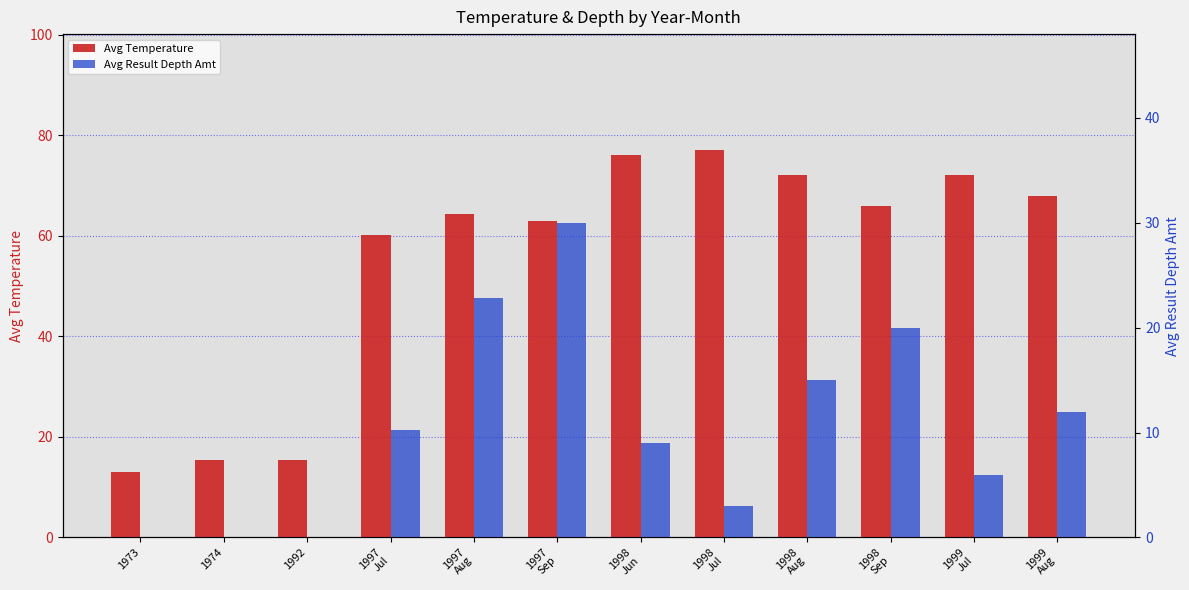

Reading left to right, transcribe all the data shown in this chart.

Avg Temperature: 13.0	15.3	15.3	60.2	64.2	63.0	76.0	77.0	72.0	66.0	72.0	68.0
Avg Result Depth Amt: 0.0	0.0	0.0	10.3	22.9	30.0	9.0	3.0	15.0	20.0	6.0	12.0